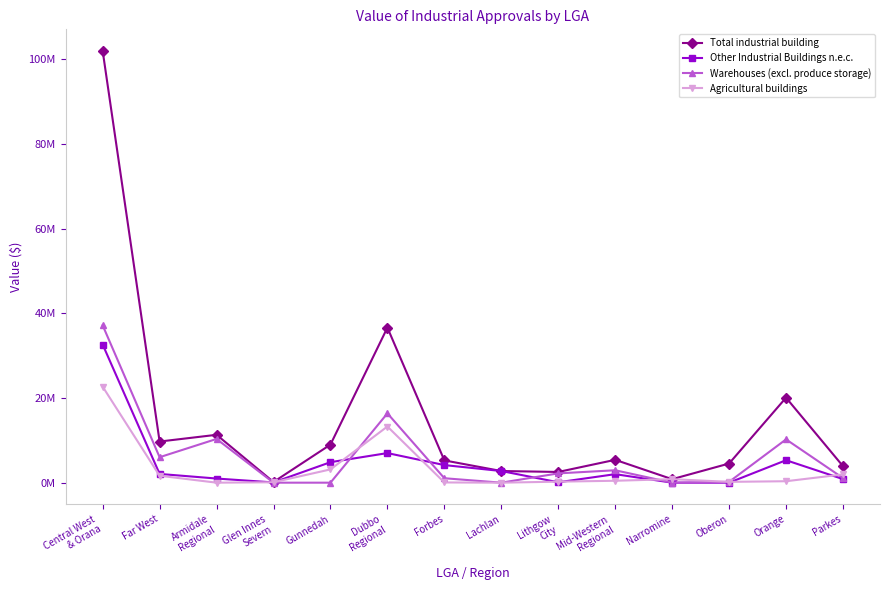

Does the chart have visible grid lines?

No